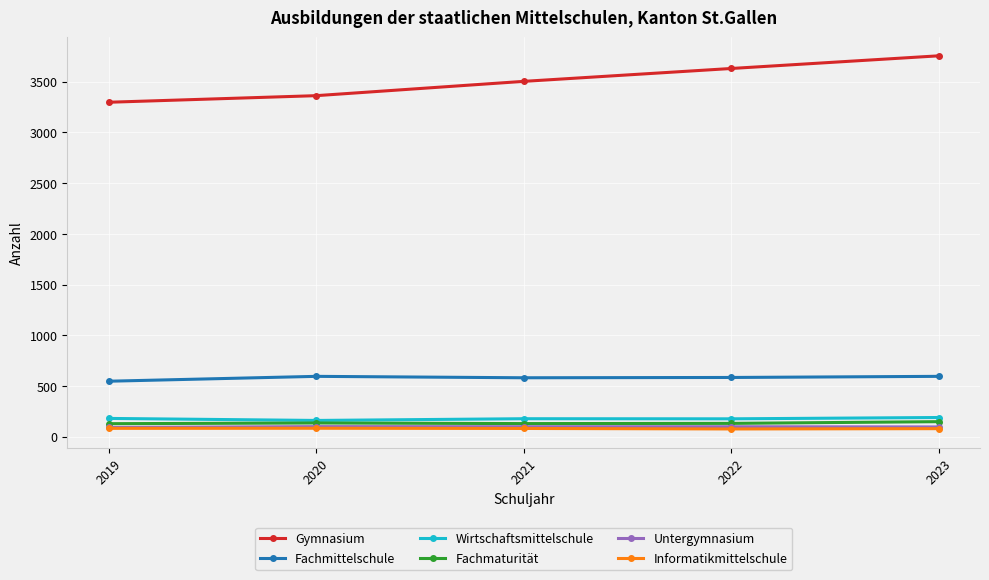

Does the chart display data point markers on the line(s)?

Yes